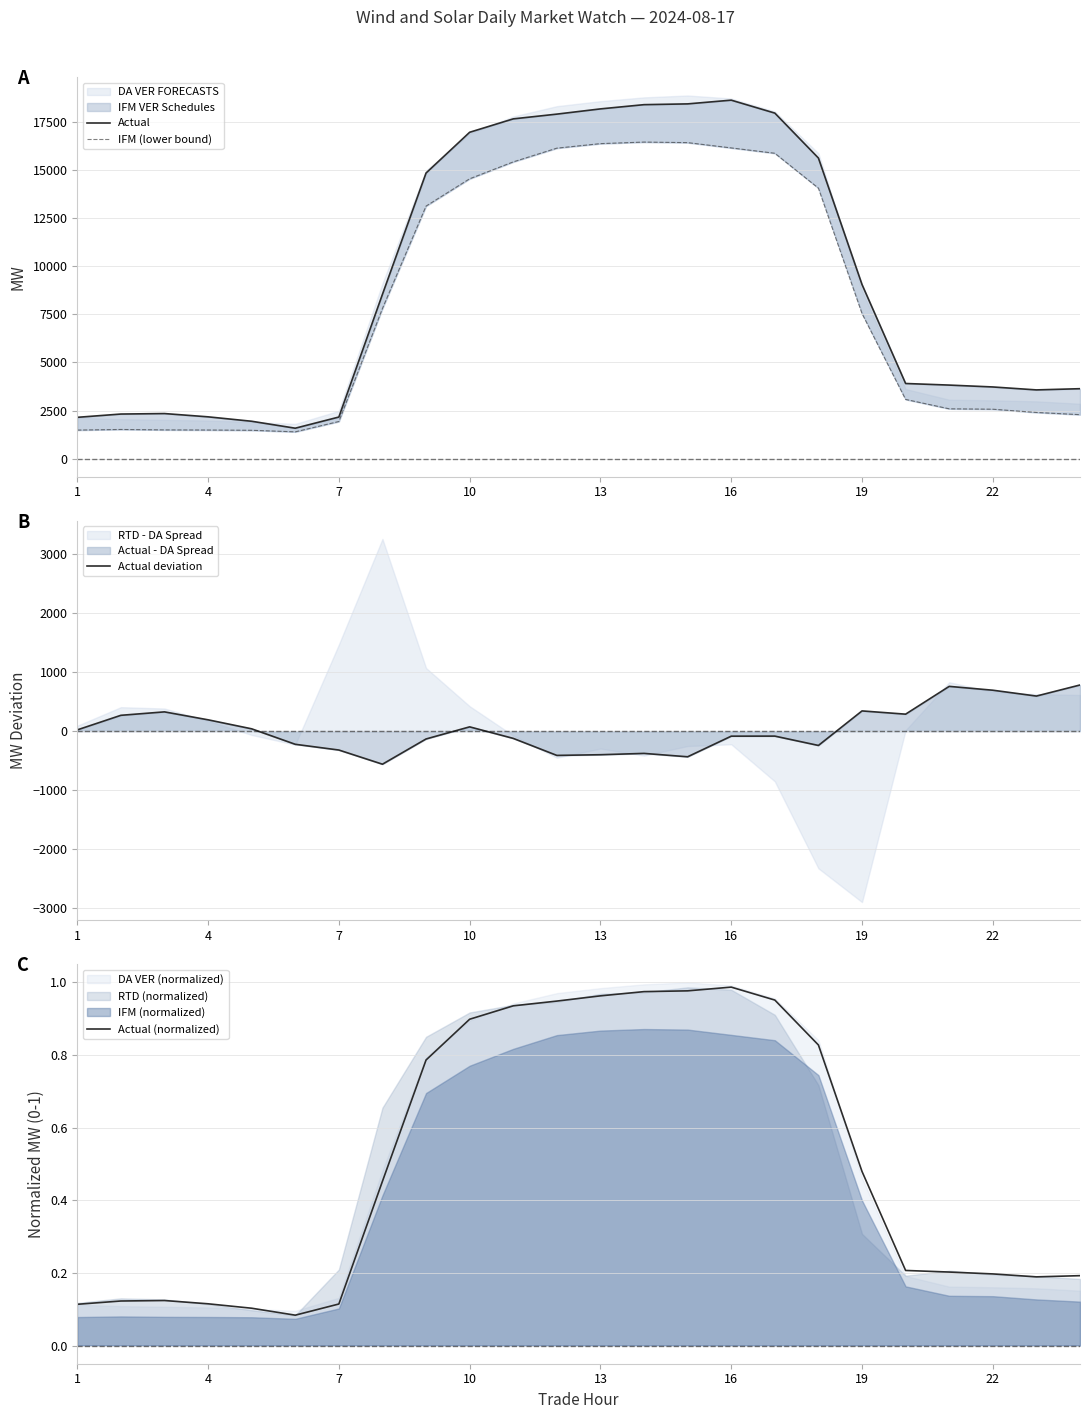

Which series has the largest total across all categories?

Actual